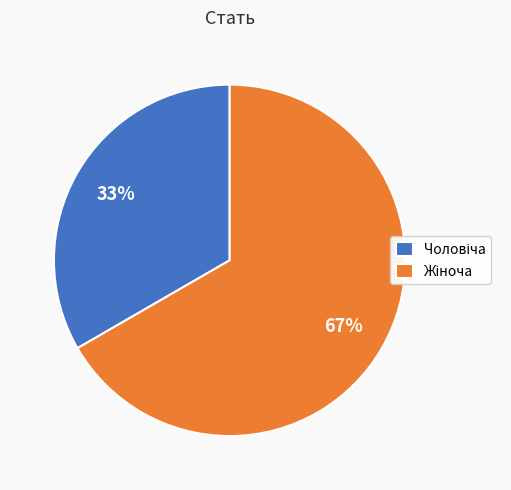

To the nearest percent, what is the average slice percentage?

50%